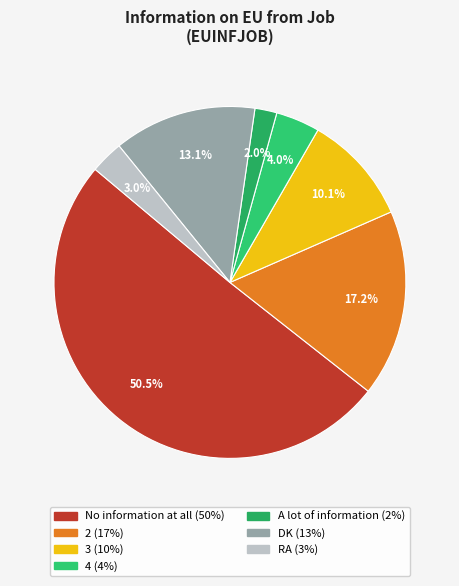

Rank the categories by value from highest to lowest.

No information at all, 2, DK, 3, 4, RA, A lot of information